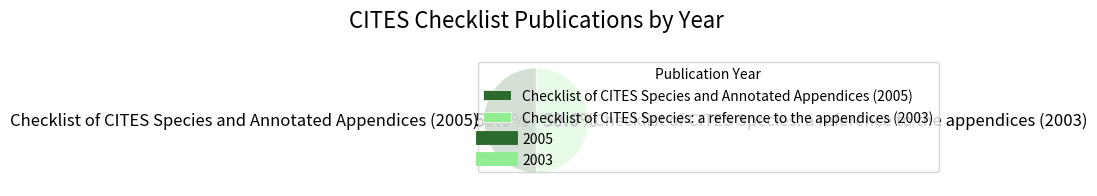

Approximately how many times larger is the value at Checklist of CITES Species: a reference to the appendices (2003) compared to Checklist of CITES Species and Annotated Appendices (2005)?

1.0